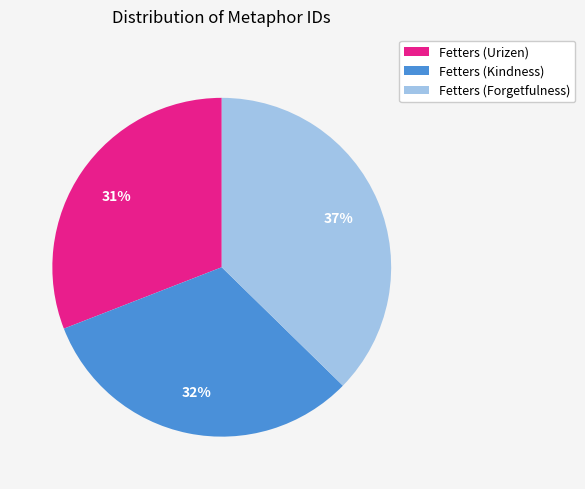

Which slice is the smallest?

Fetters (Urizen)